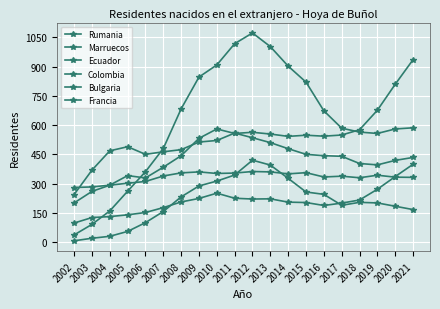

How many categories are shown in the chart?

20